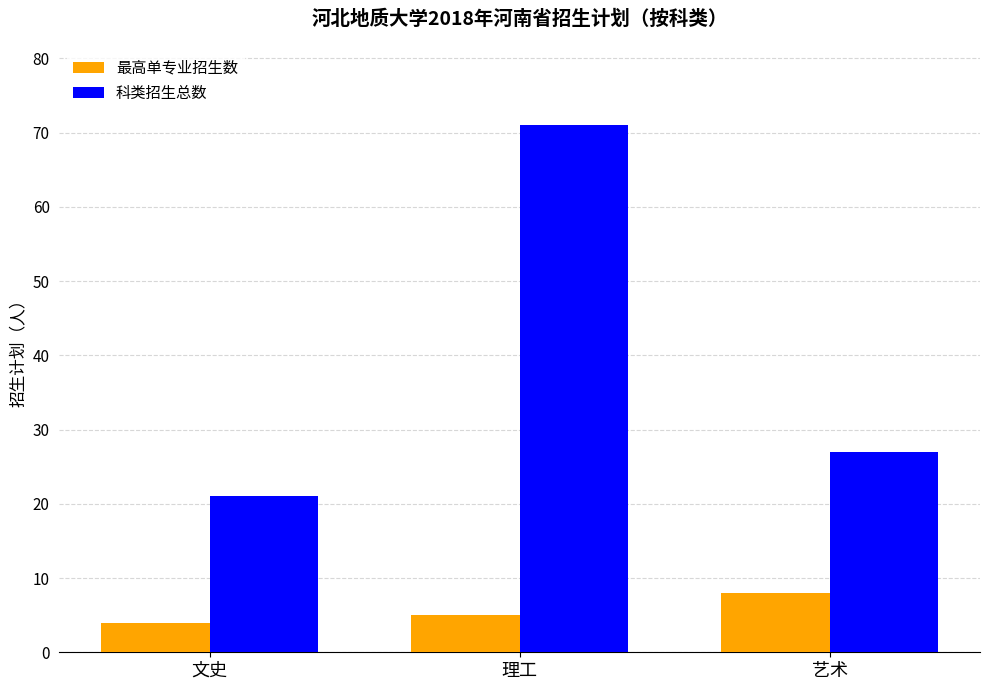

What is the label of the 2nd bar from the left?

理工